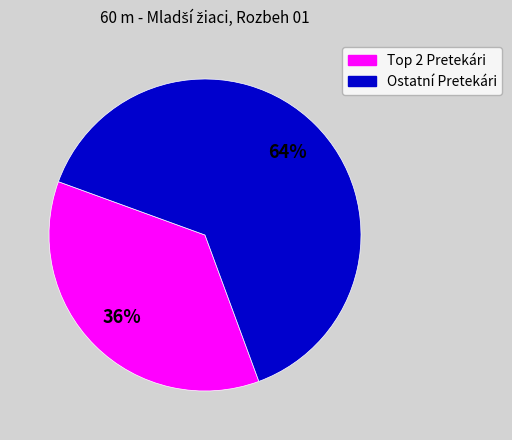

Is there any slice that represents more than half of the pie?

Yes